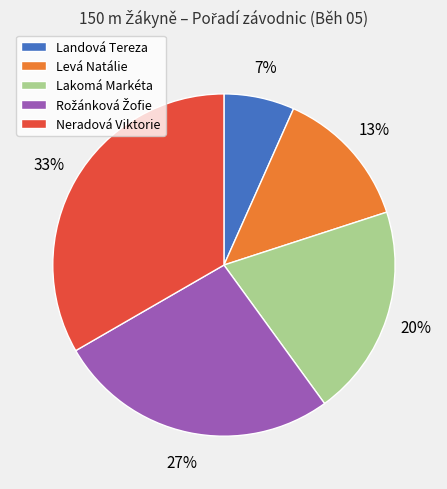

Which slice is the largest?

Neradová Viktorie